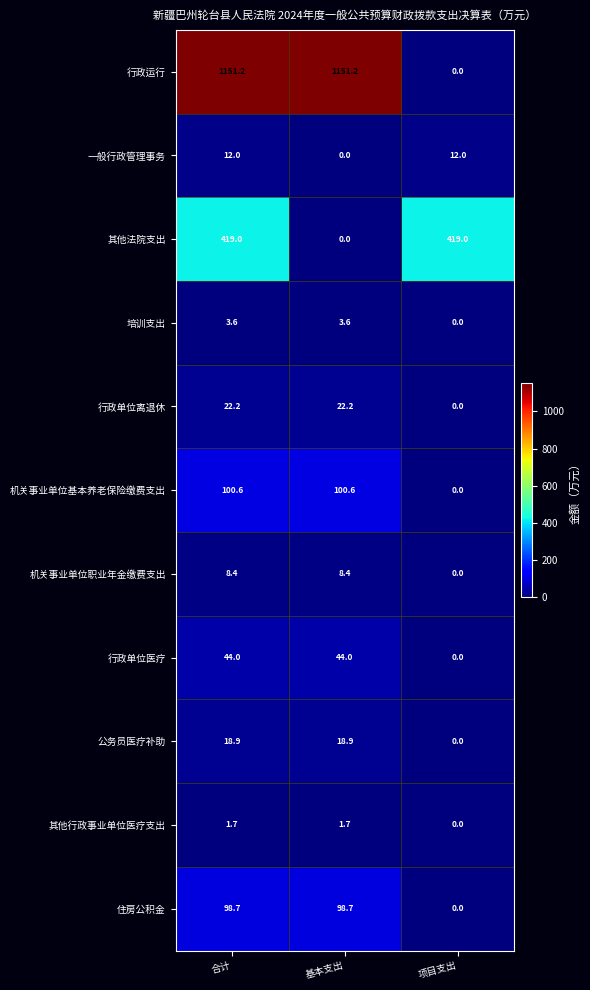

At which label does 其他法院支出 reach its minimum?

基本支出